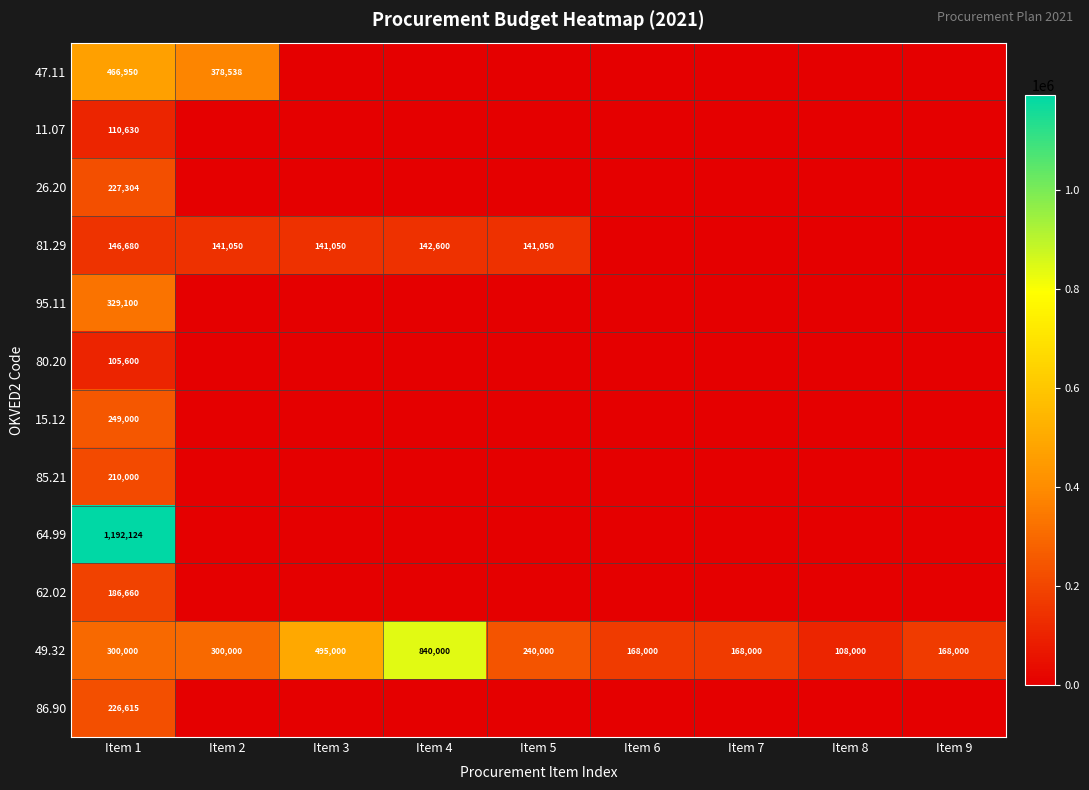

What is the lowest value of the 49.32 series?

108000